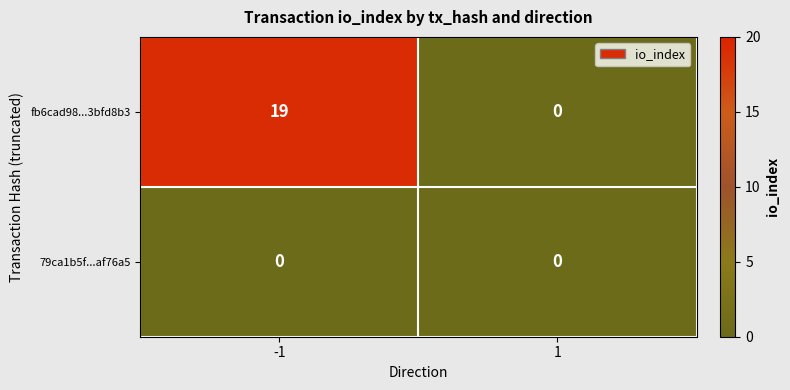

Is the value of fb6cad98...3bfd8b3 at -1 greater than the value of 79ca1b5f...af76a5 at 1?

Yes